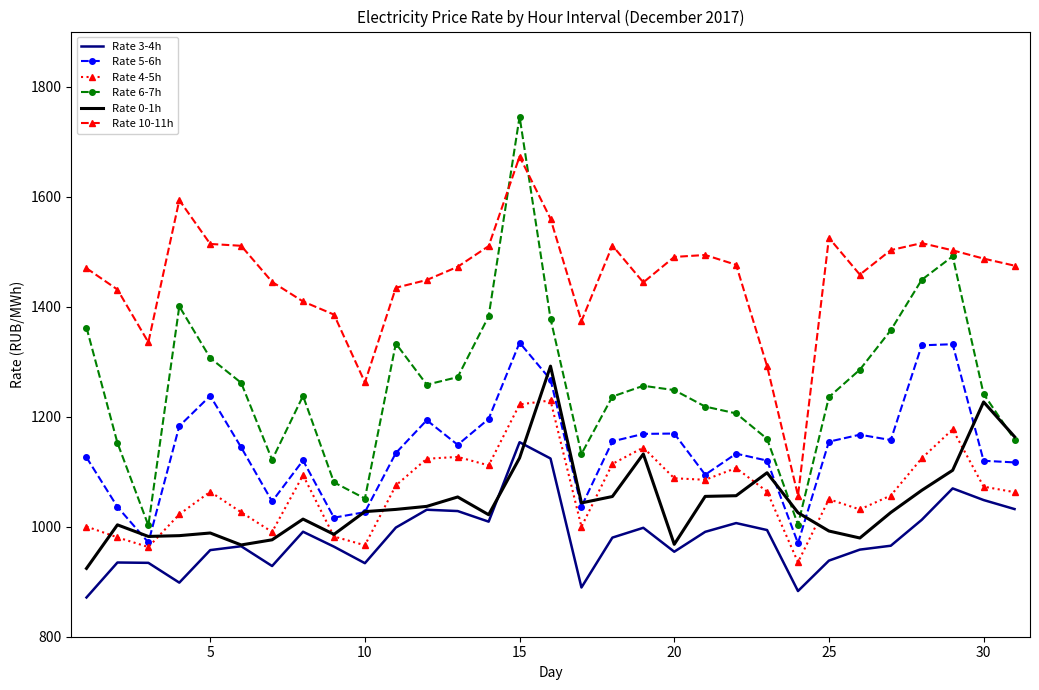

Which series has the largest range (max minus min)?

Rate 6-7h